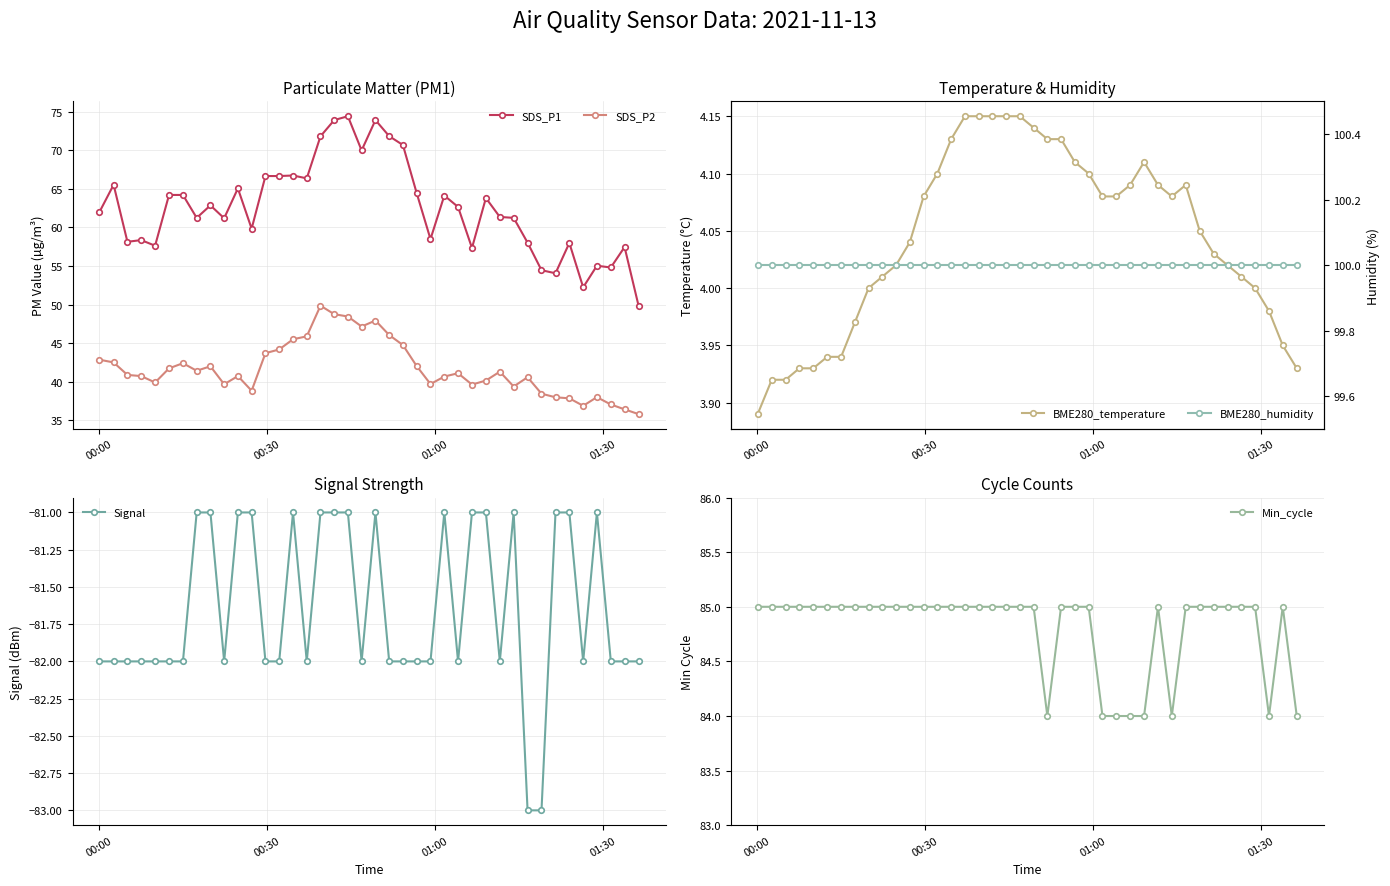

What is the value of the SDS_P2 point at the 35th from the left?

37.9